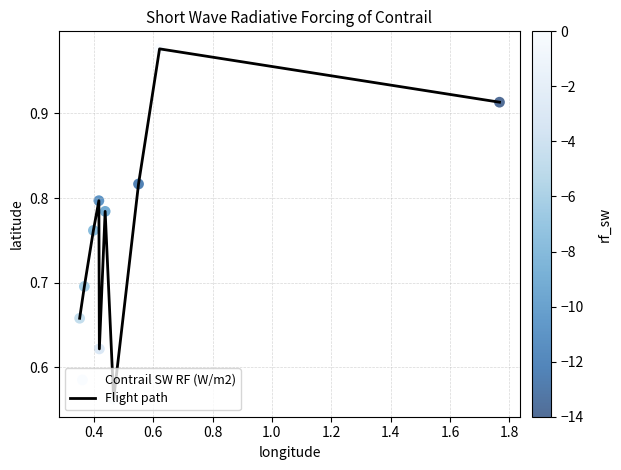

What is the difference between the maximum and minimum values?

0.4